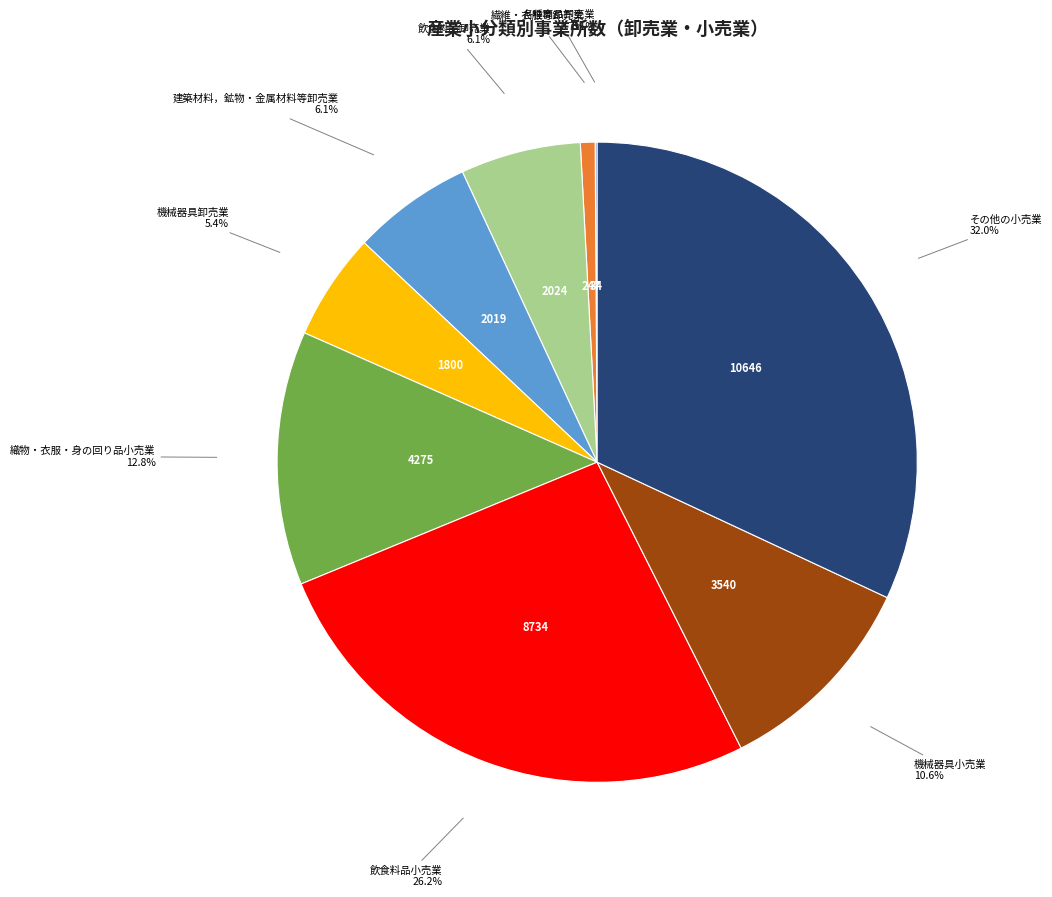

Is there a majority slice in this chart?

No